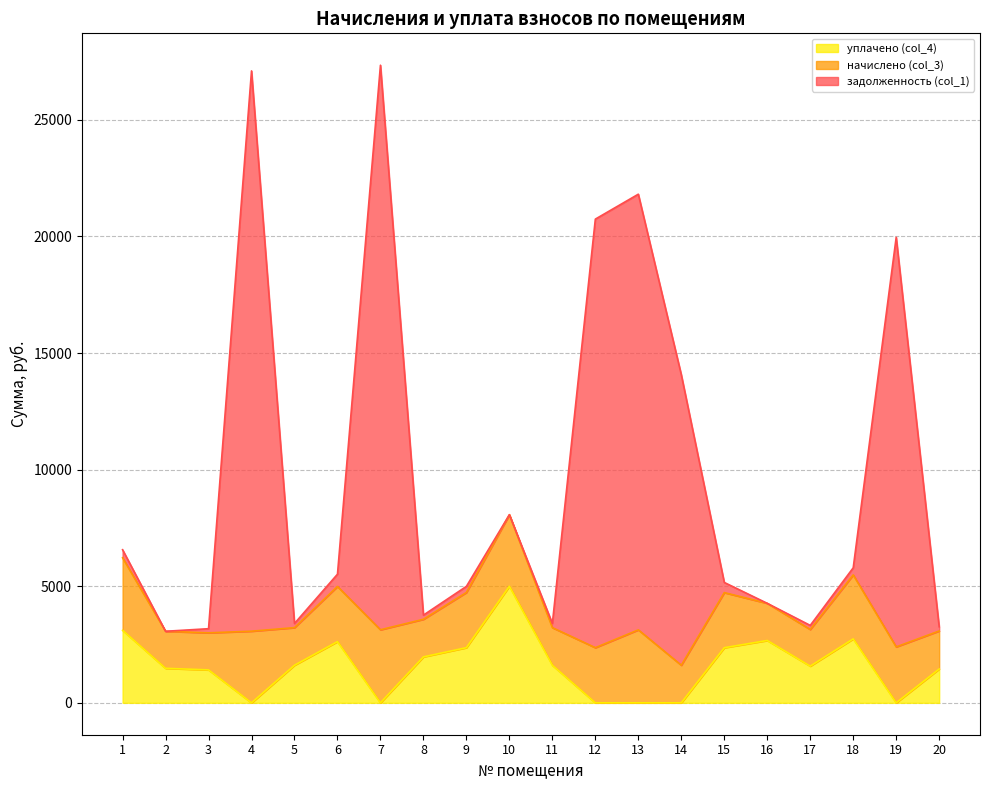

The value of уплачено (col_4) at 14 is -2171.3. True or false?

False